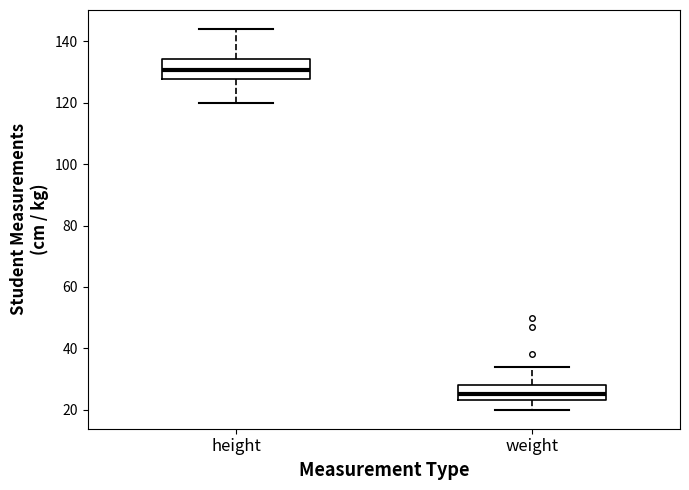

Reading left to right, transcribe this box plot: for each box, give where its median line is, the range the box spans, and where its two whiskers end, as read against the y-axis. The values are not printed on the chart, so give them approximately, as read against the axis.

height: median 130, box 128 to 134, whiskers 120 to 144
weight: median 26, box 24 to 28, whiskers 20 to 34